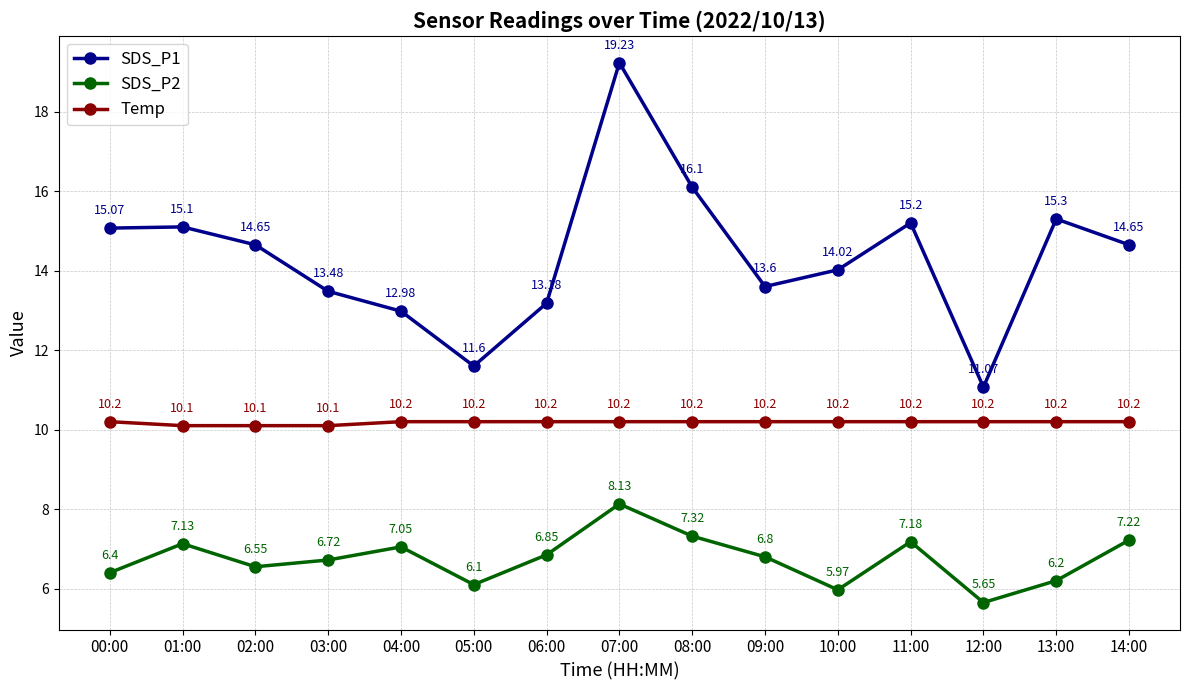

True or false: Temp and SDS_P2 cross at least once.

False